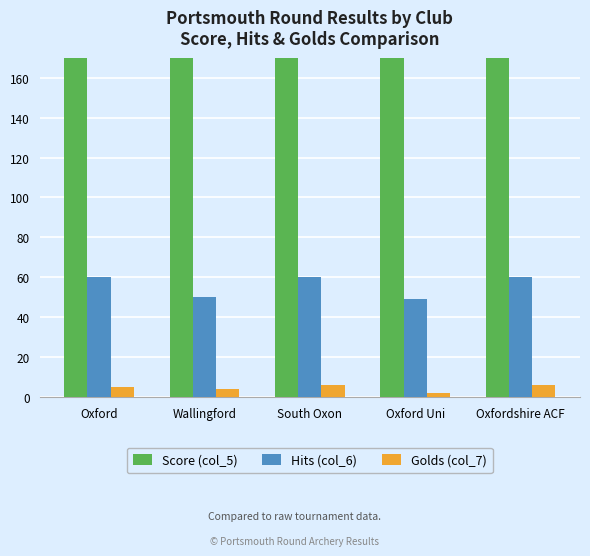

True or false: Score (col_5) has a value of 400 at South Oxon.

True